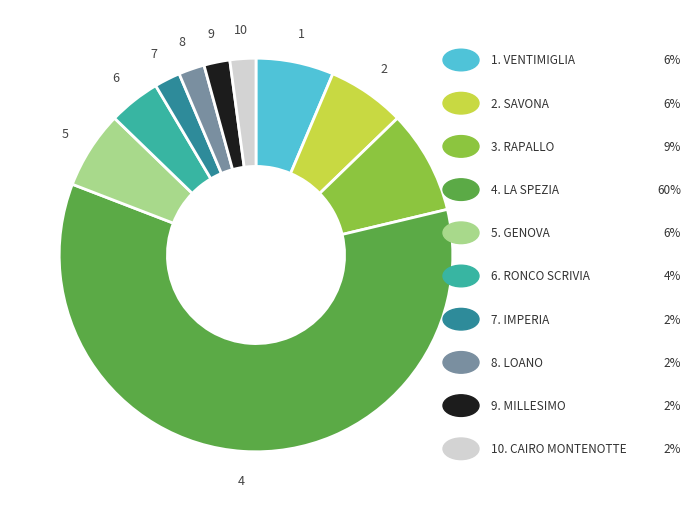

How many segments does this pie chart have?

10